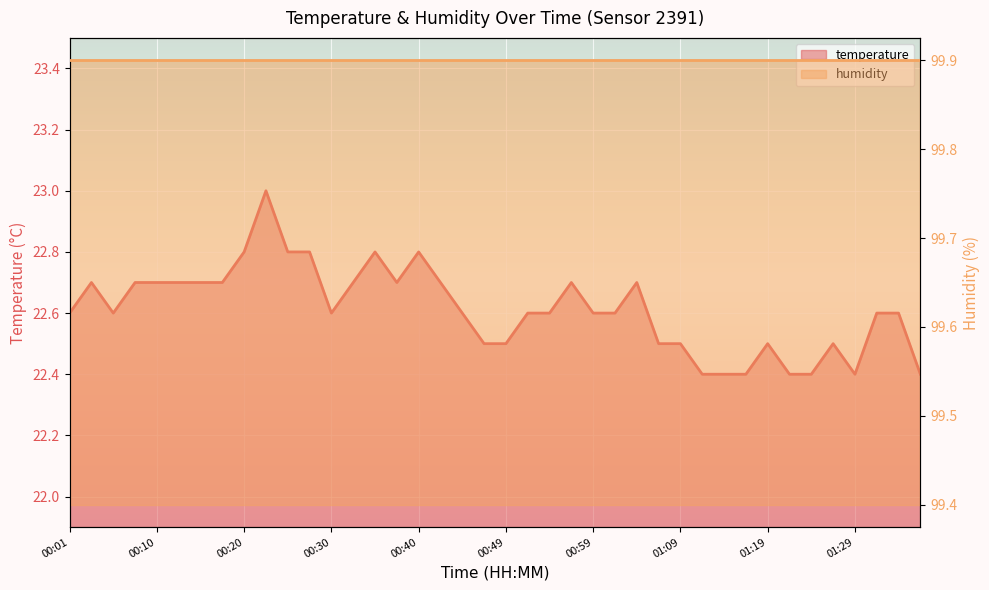

List the labels in order of value, smallest first.

01:12, 01:14, 01:17, 01:22, 01:24, 01:29, 01:42, 00:47, 00:49, 01:06, 01:09, 01:19, 01:27, 00:01, 00:06, 00:30, 00:45, 00:52, 00:54, 00:59, 01:02, 01:37, 01:40, 00:03, 00:08, 00:10, 00:13, 00:15, 00:18, 00:32, 00:37, 00:42, 00:57, 01:04, 00:20, 00:25, 00:27, 00:35, 00:40, 00:23